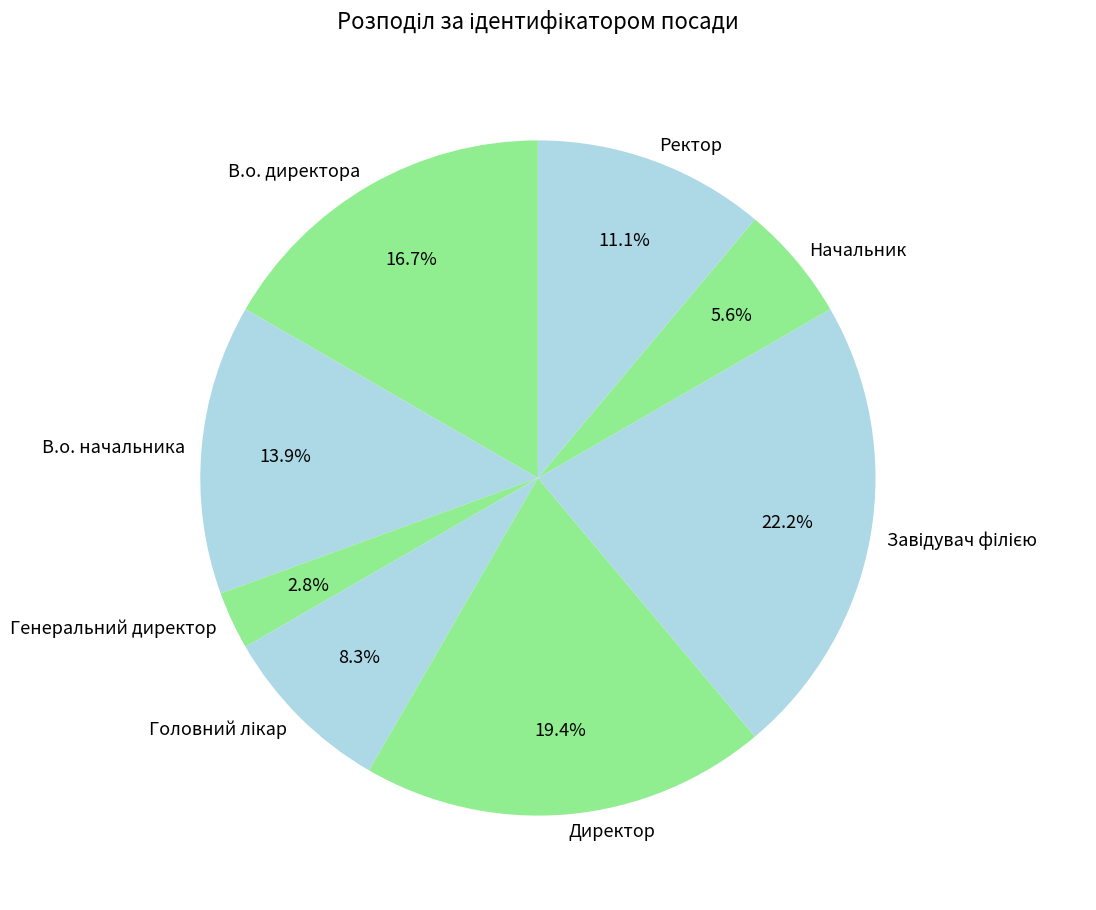

The В.о. начальника slice represents 4% of the pie. True or false?

False